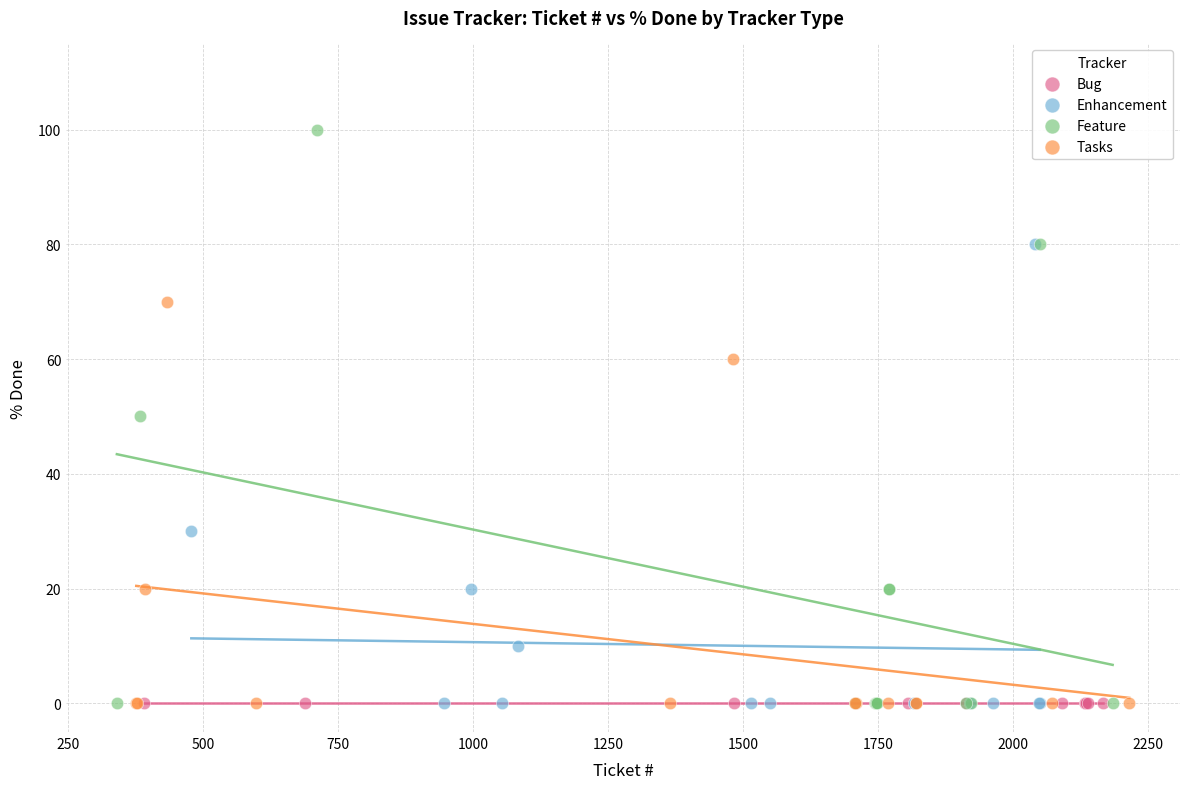

Which series reaches the maximum Y coordinate?

Feature